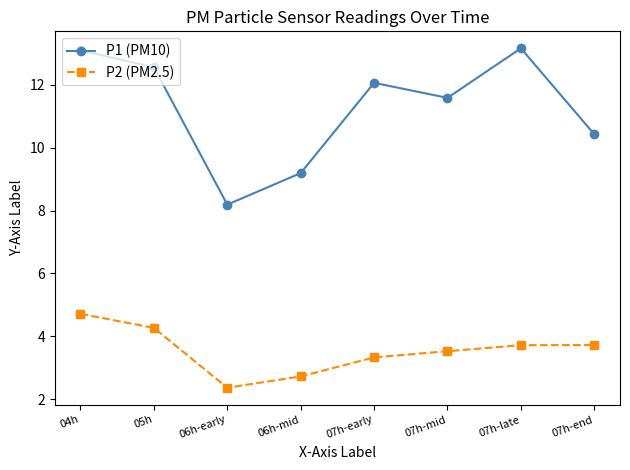

Which category has the lowest value across all series?

06h-early